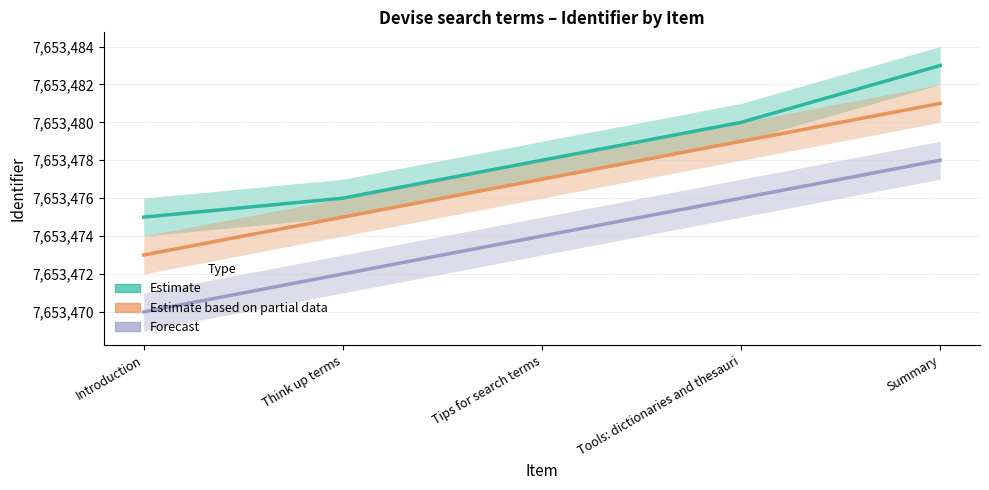

Is it true that Forecast equals 7653474 at Tips for search terms?

True